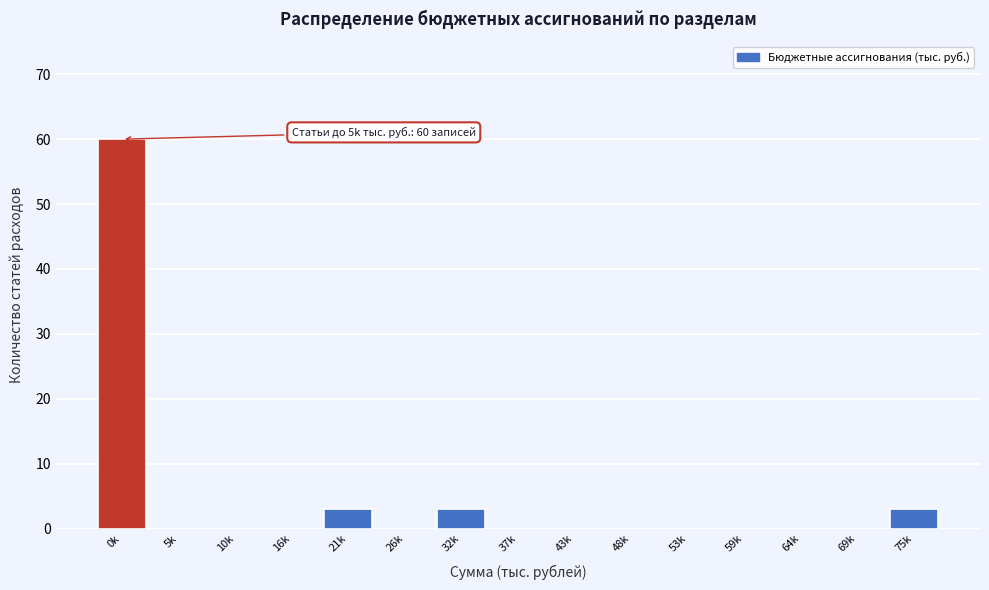

Reading left to right, transcribe all the data shown in this chart.

0k=60	5k=0	10k=0	16k=0	21k=3	26k=0	32k=3	37k=0	43k=0	48k=0	53k=0	59k=0	64k=0	69k=0	75k=3